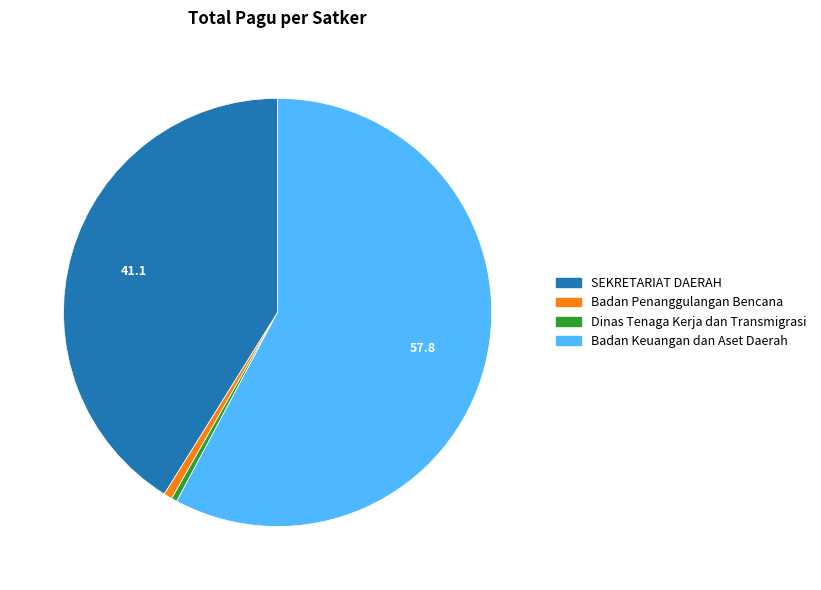

Which category has the biggest portion of the pie?

Badan Keuangan dan Aset Daerah